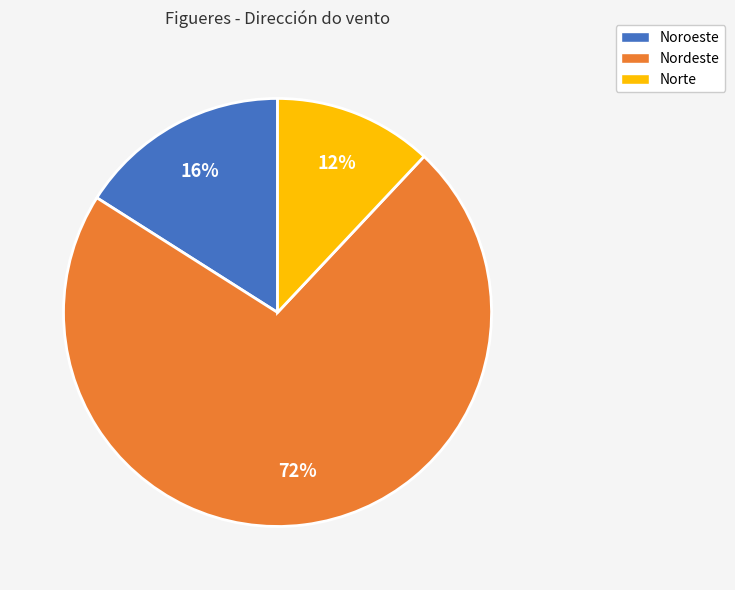

To the nearest percent, what portion does Noroeste represent?

16%